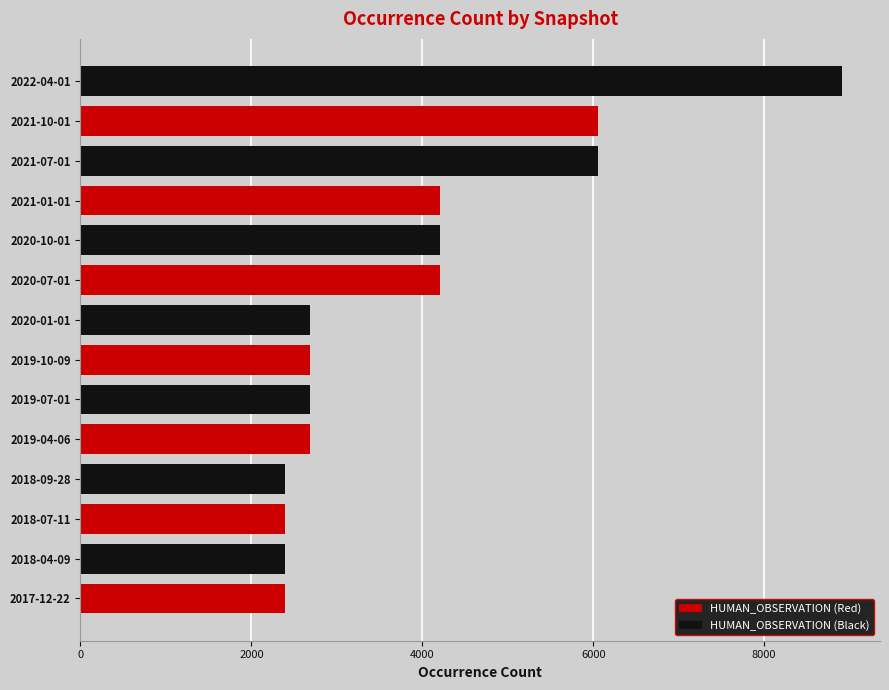

Which series changed the most between 2019-04-06 and 2021-01-01?

HUMAN_OBSERVATION (Black)